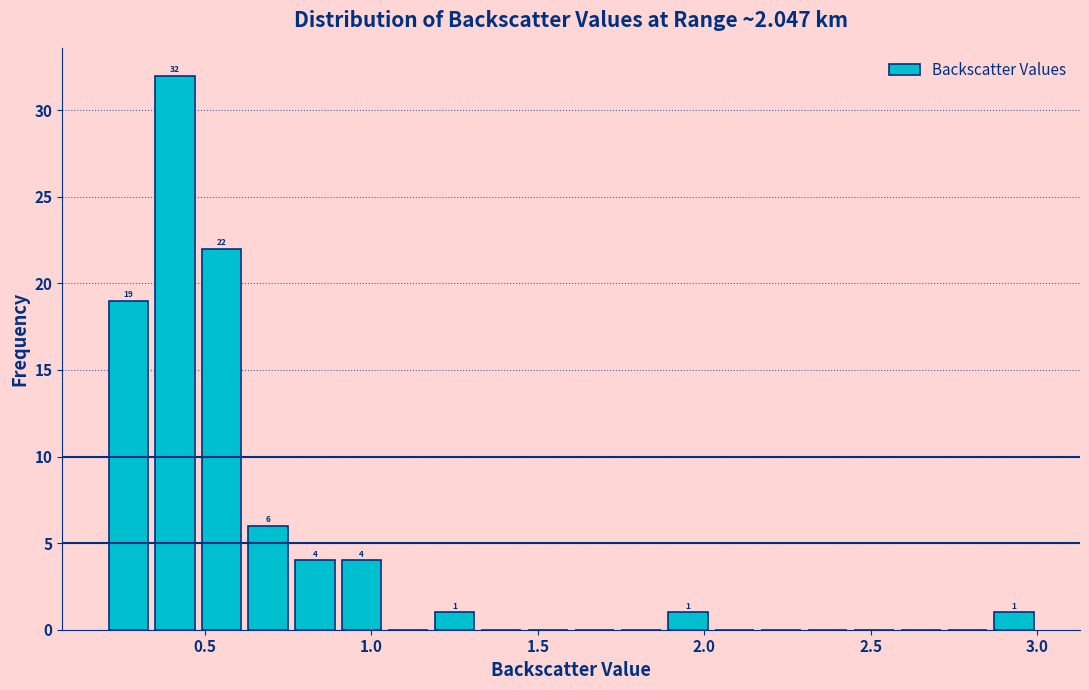

Read against the x-axis, roughly where is the centre of the tallest bar?

0.40